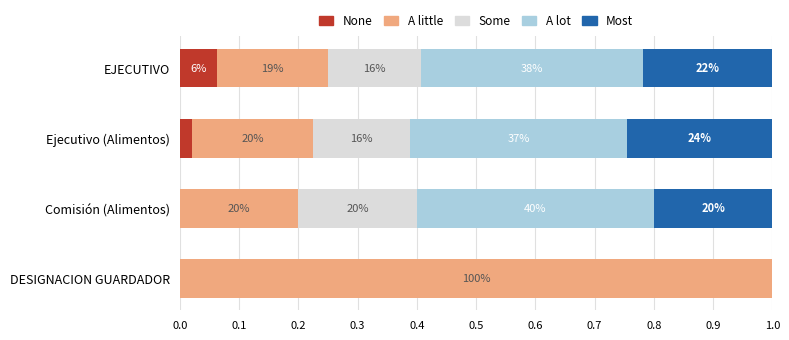

What are all the series names shown in the legend?

None, A little, Some, A lot, Most